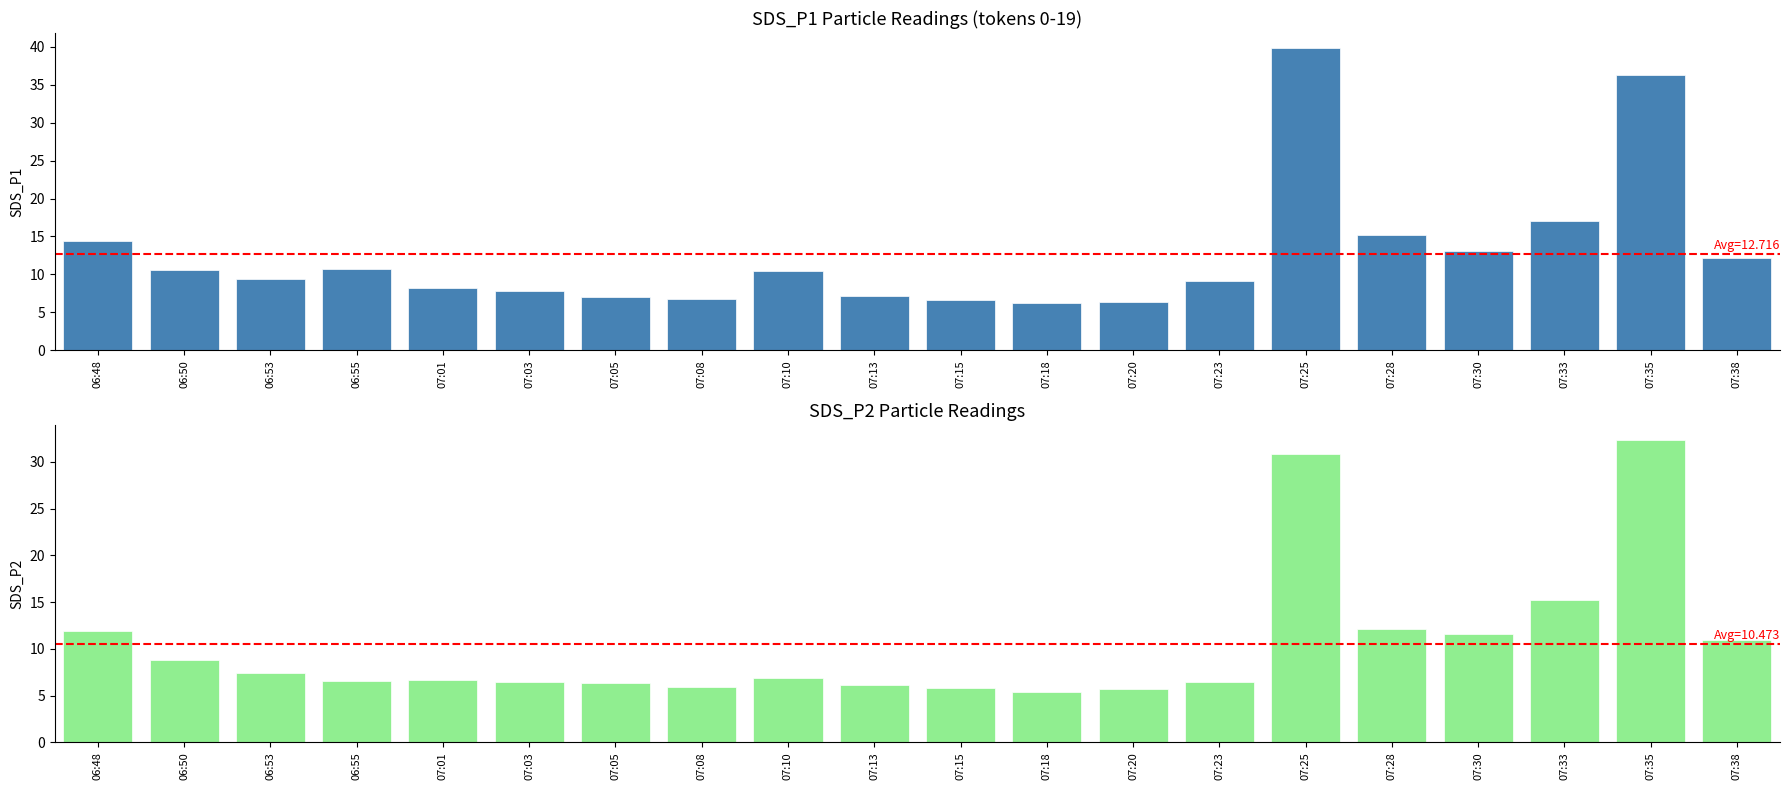

Count the number of categories in the chart.

20